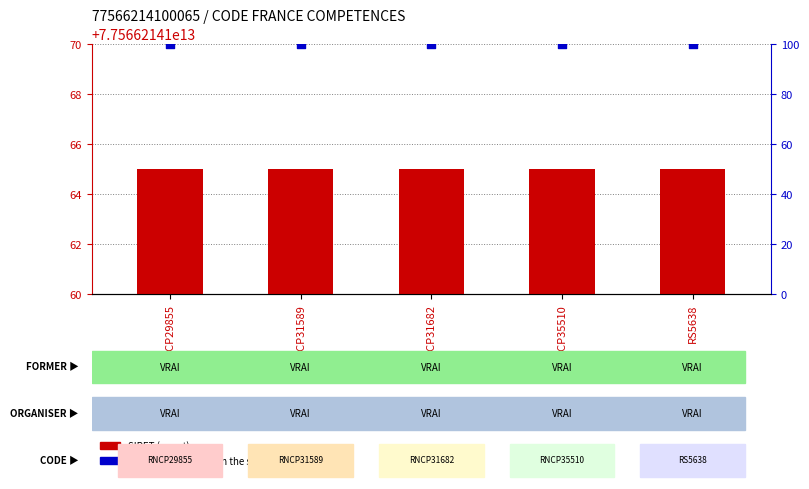

At which category is the sum across all series the highest?

RNCP29855